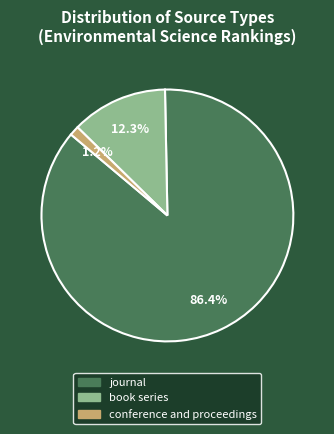

Which category accounts for the majority?

journal